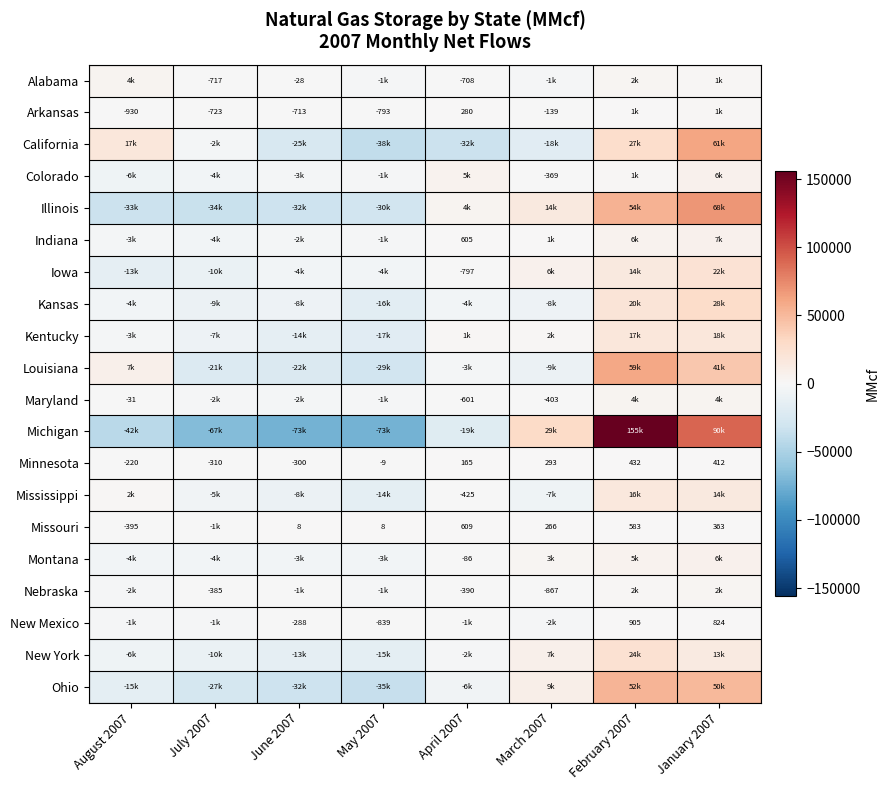

Which label corresponds to the largest value in the chart?

February 2007